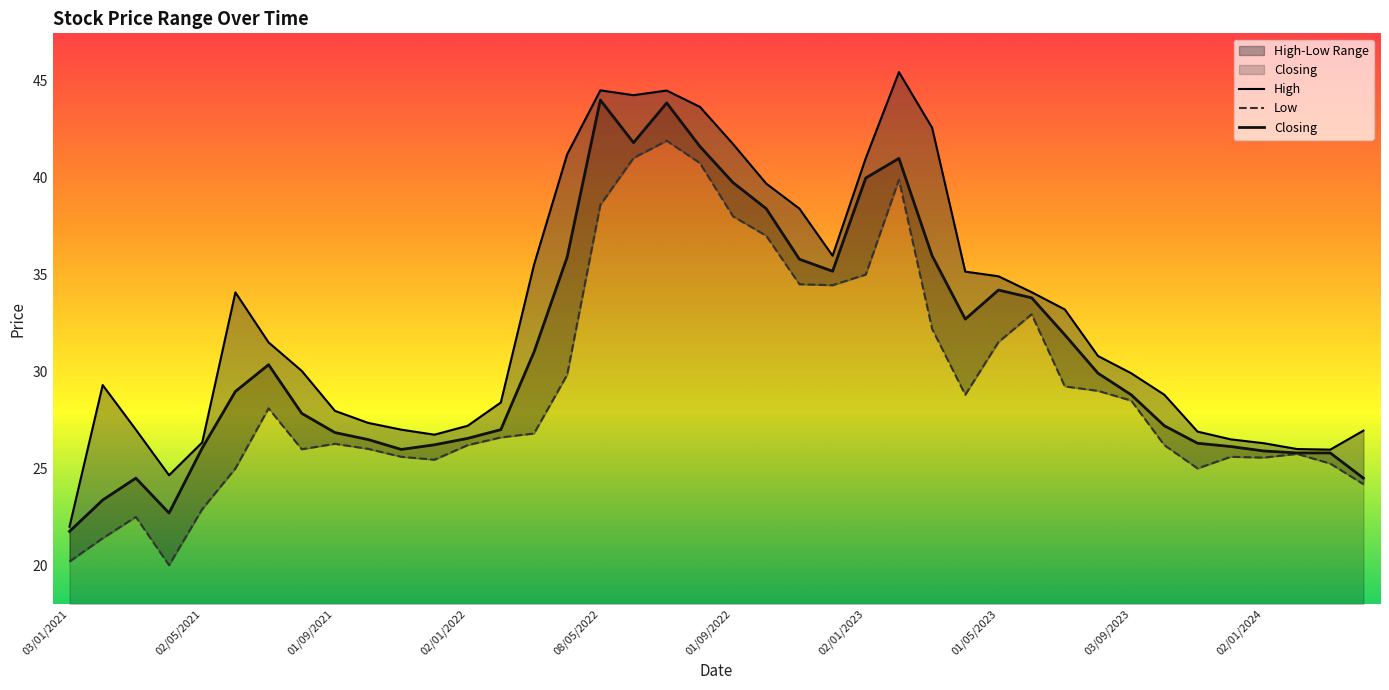

What are all the series names shown in the legend?

High, Low, Closing